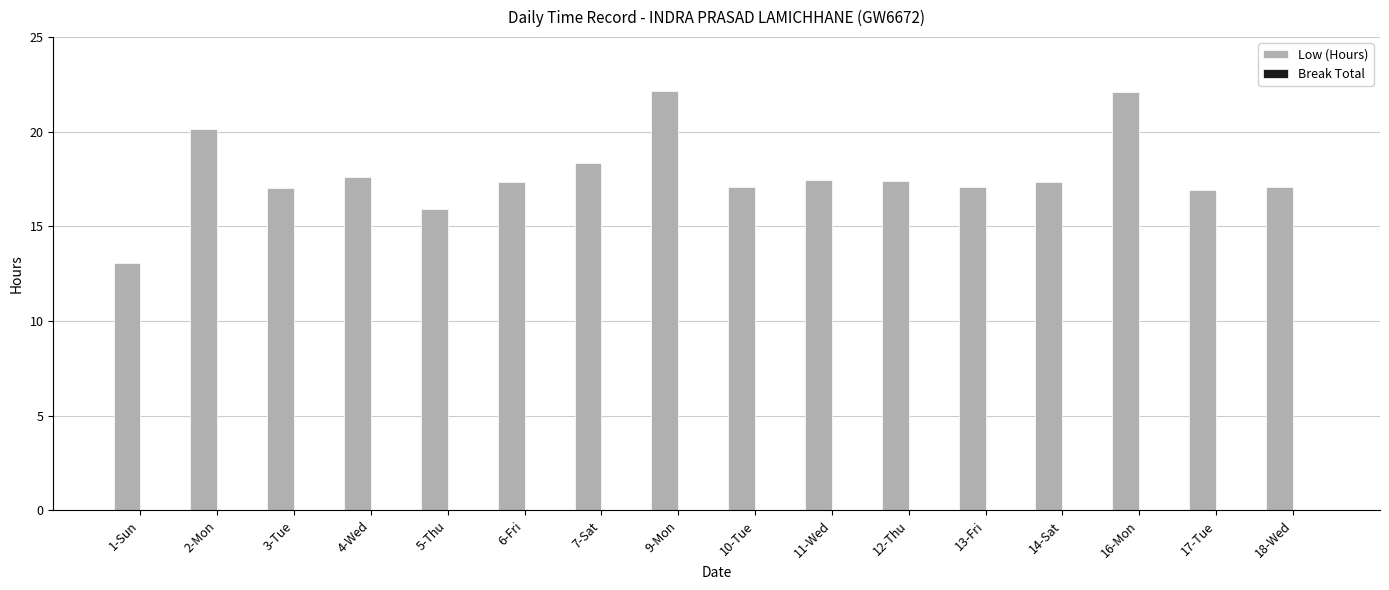

What is the greatest value displayed?

22.2